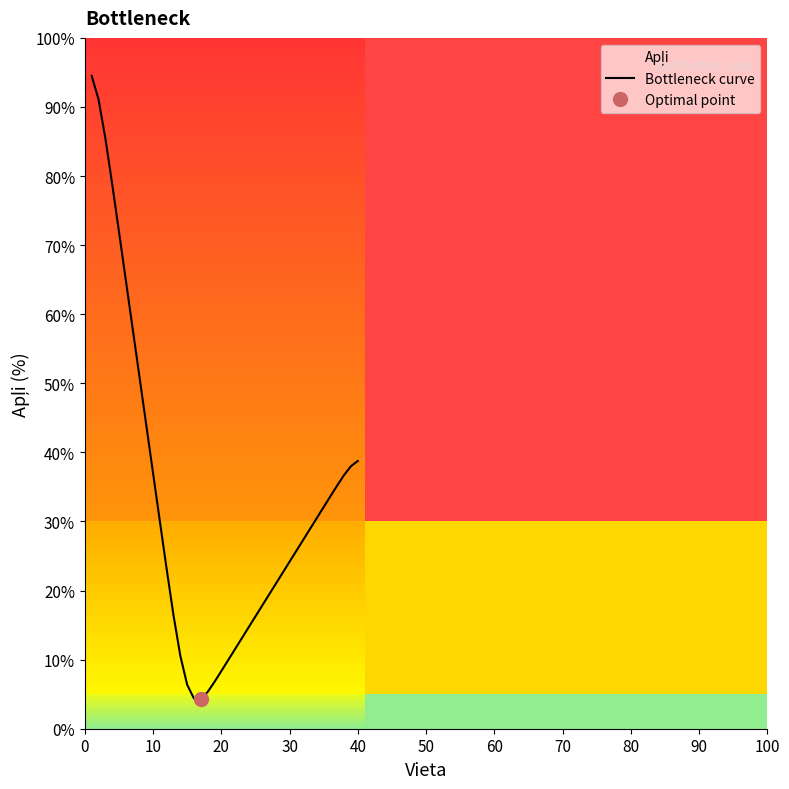

Reading left to right, what are all the values shown in this chart?

94.5	91.2	85.5	78.9	72.0	65.0	58.0	51.0	44.0	37.0	30.0	23.1	16.4	10.5	6.4	4.4	4.3	5.3	6.8	8.3	9.9	11.5	13.1	14.7	16.2	17.8	19.4	21.0	22.6	24.2	25.8	27.3	28.9	30.5	32.1	33.7	35.2	36.7	38.0	38.8